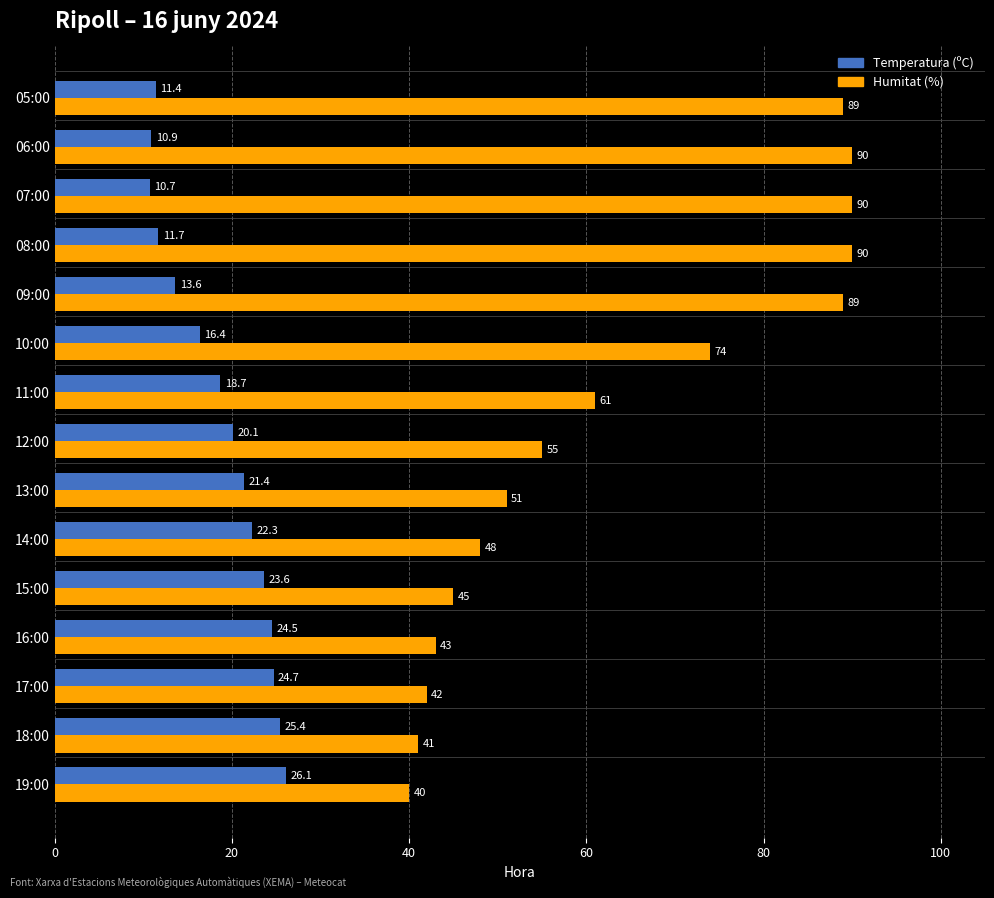

Is the value of Temperatura (ºC) at 07:00 greater than the value of Humitat (%) at 14:00?

No